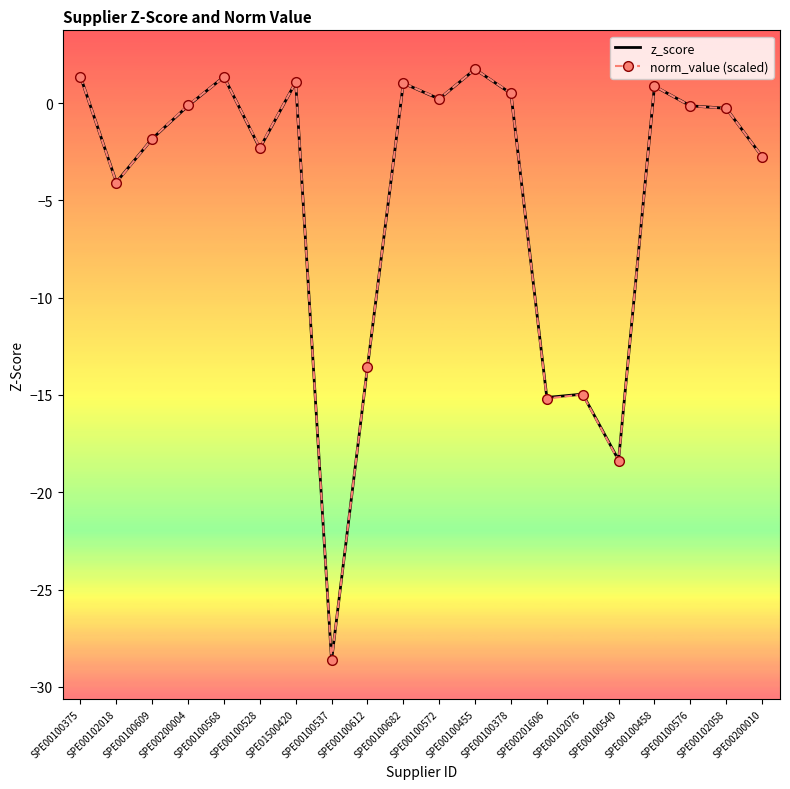

Which series changed the most between SPE00201606 and SPE00102058?

norm_value (scaled)